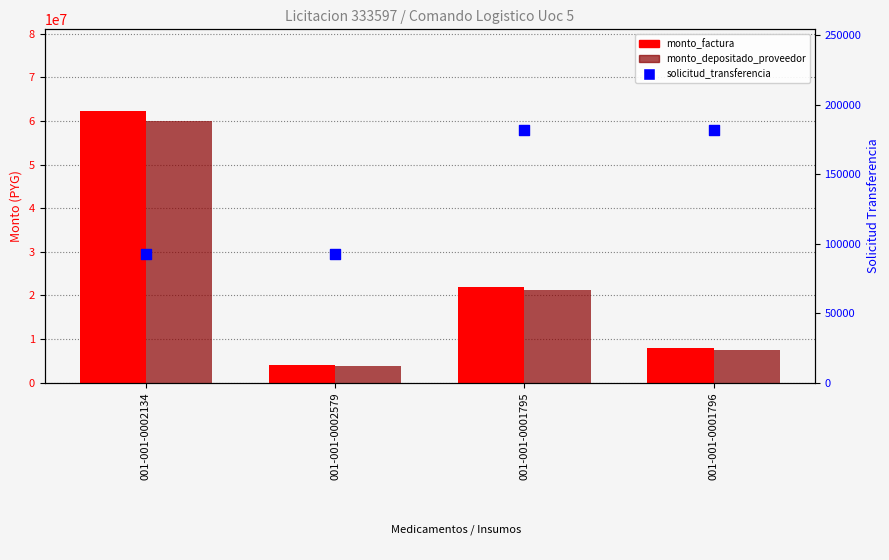

Is the value of monto_depositado_proveedor at 001-001-0001795 greater than the value of solicitud_transferencia at 001-001-0002134?

Yes